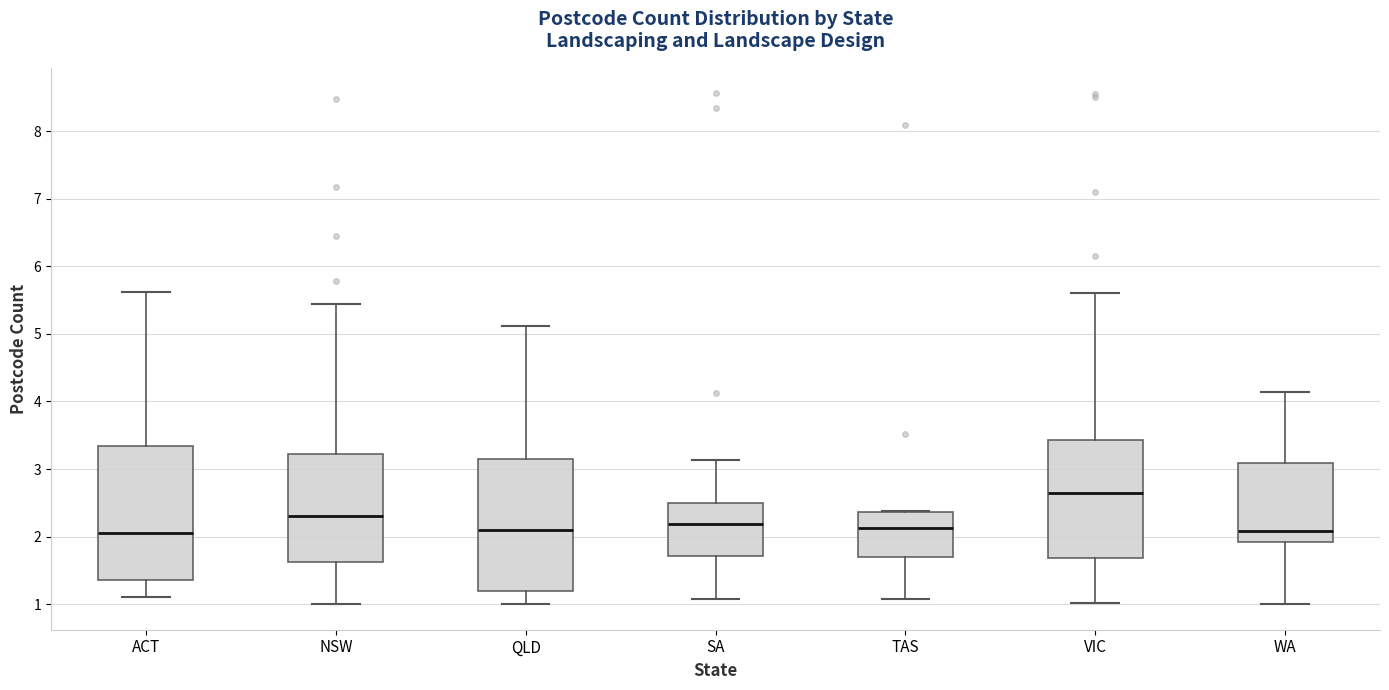

Where is the upper edge of the box for VIC on the y-axis? The values are not printed on the chart, so give them approximately, as read against the axis.

3.4